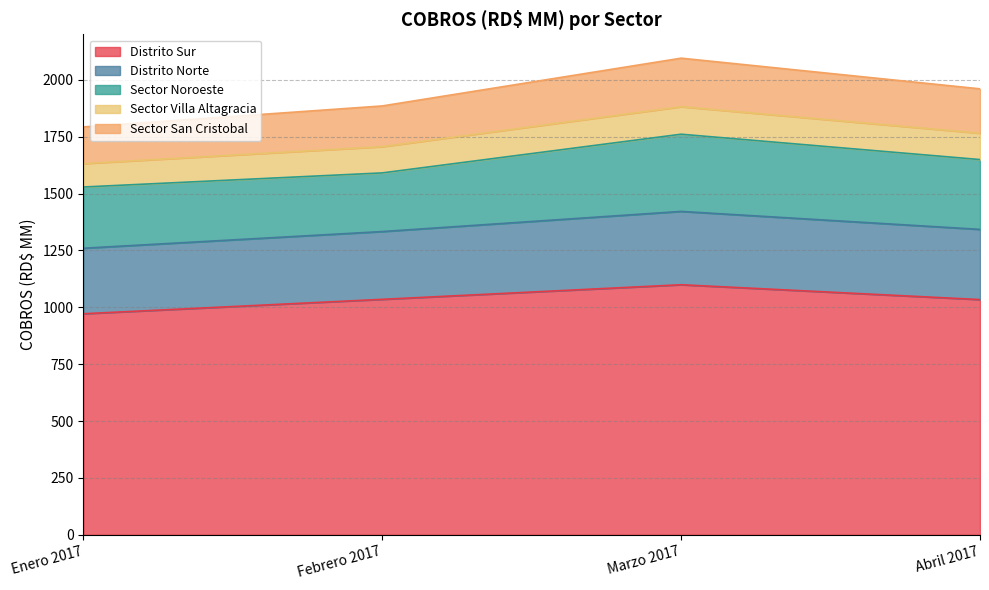

What is the total value across all series at Febrero 2017?

1885.1